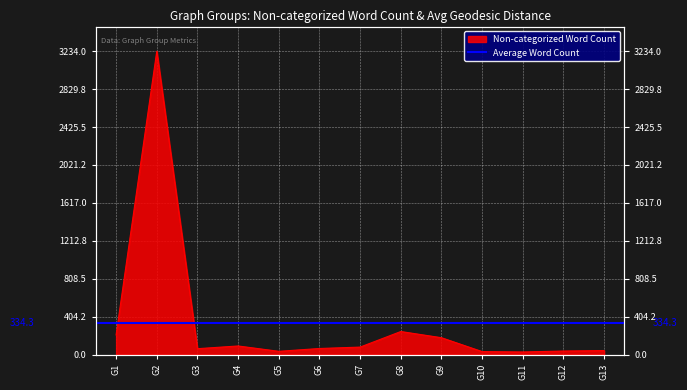

What is the maximum value shown in the chart?

3234